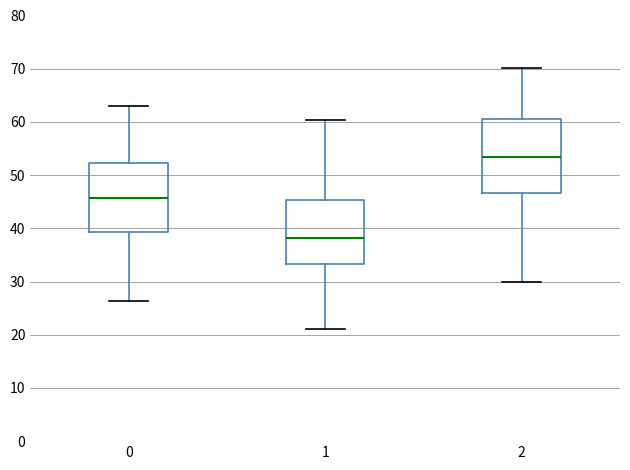

Where is the upper edge of the box at x = 1 on the y-axis? The values are not printed on the chart, so give them approximately, as read against the axis.

45